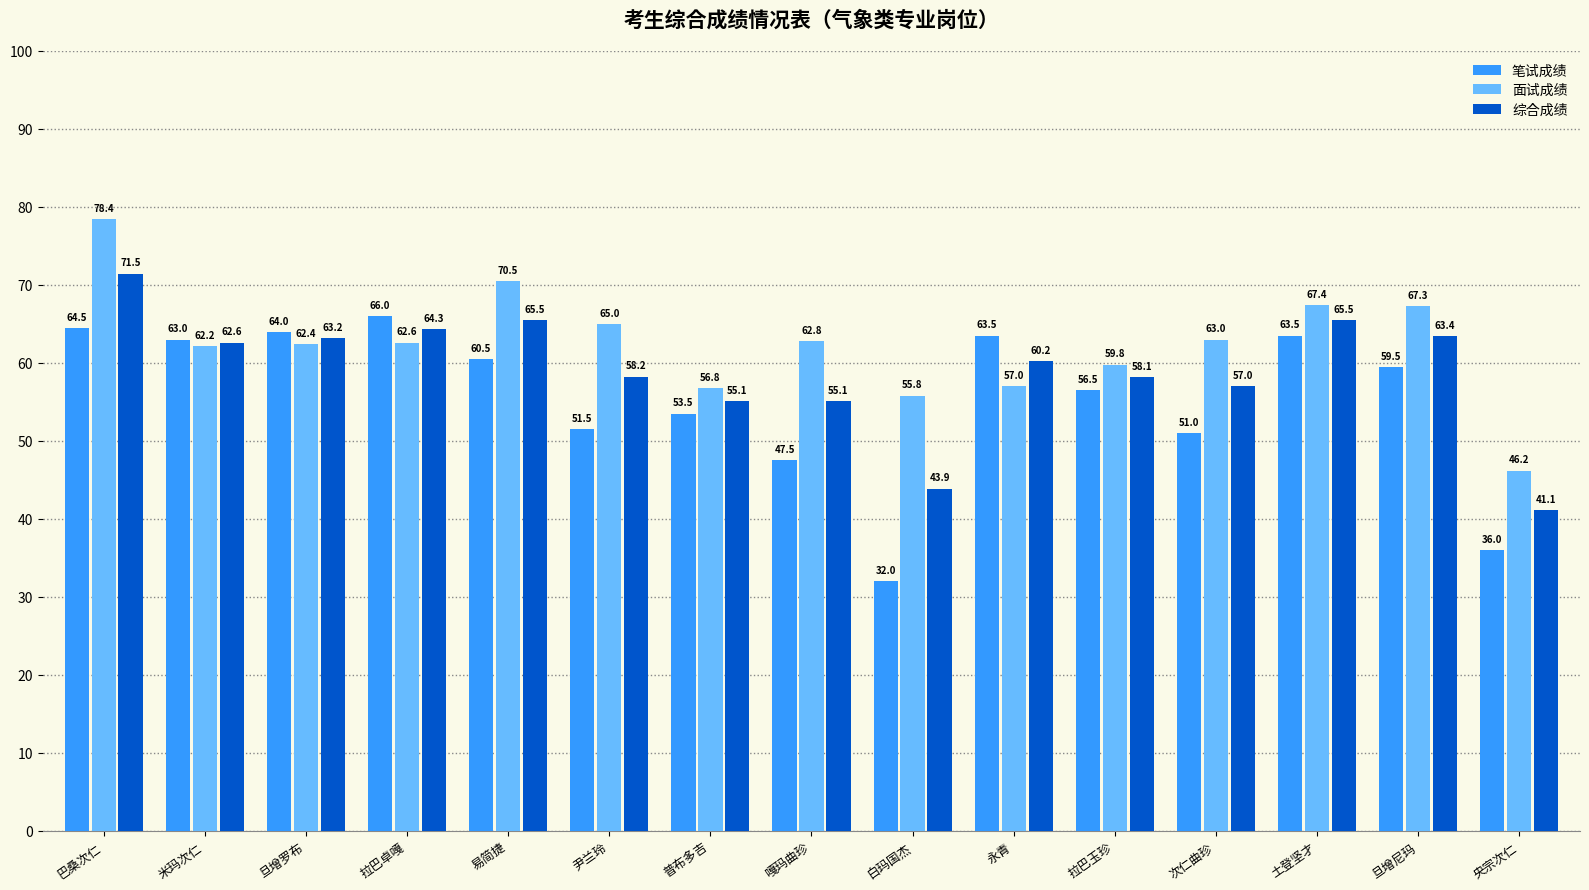

What position from the right is 普布多吉?

9